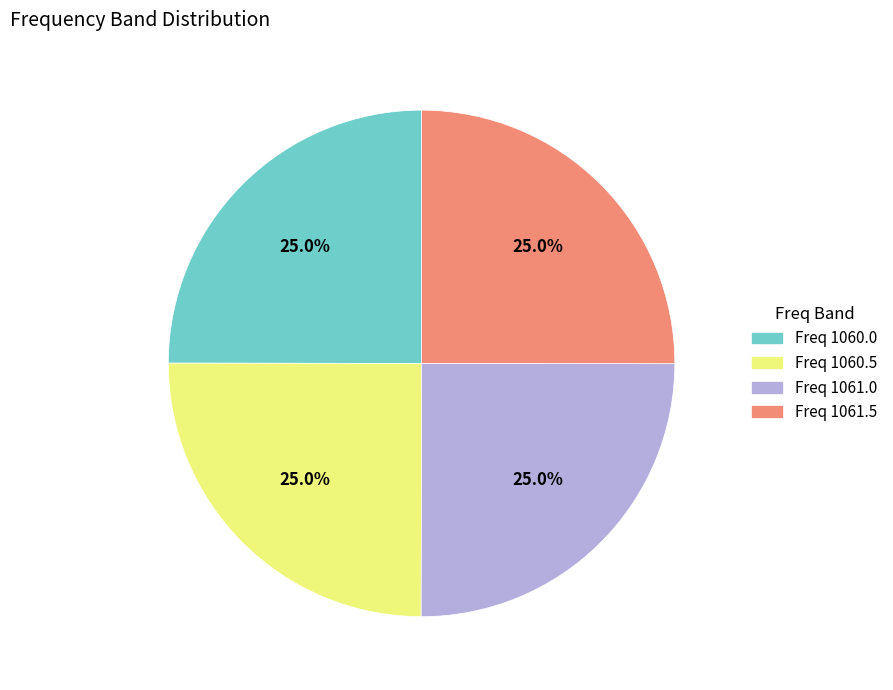

Is there any slice that represents more than half of the pie?

No